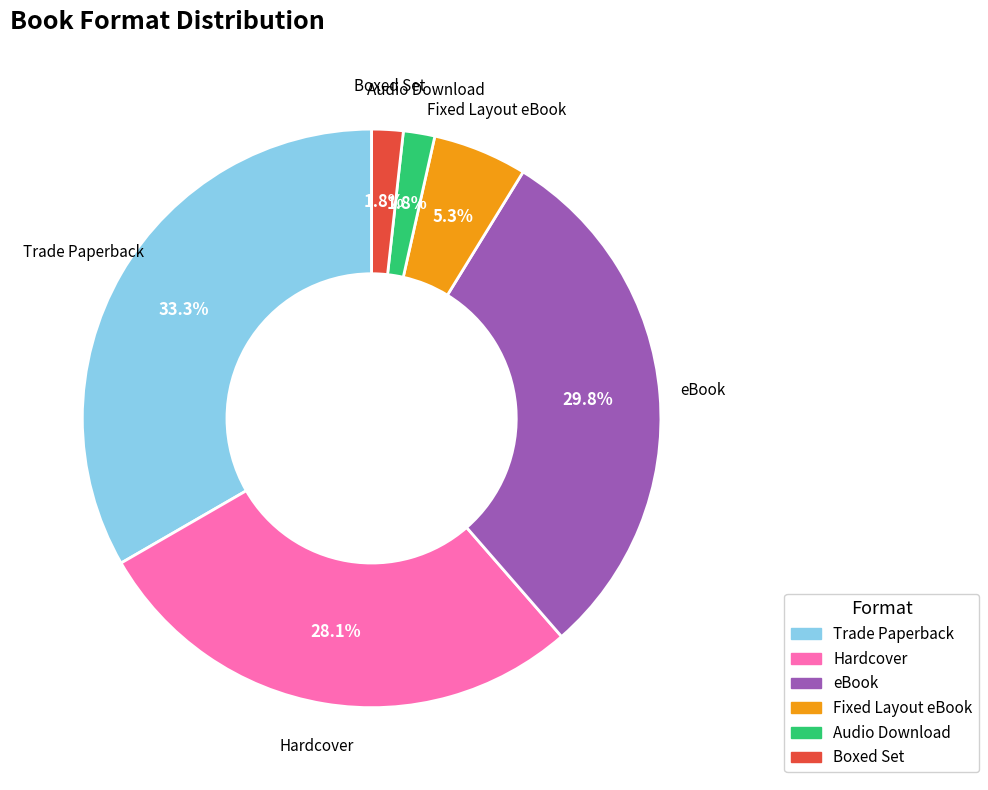

Count the number of slices in the pie.

6